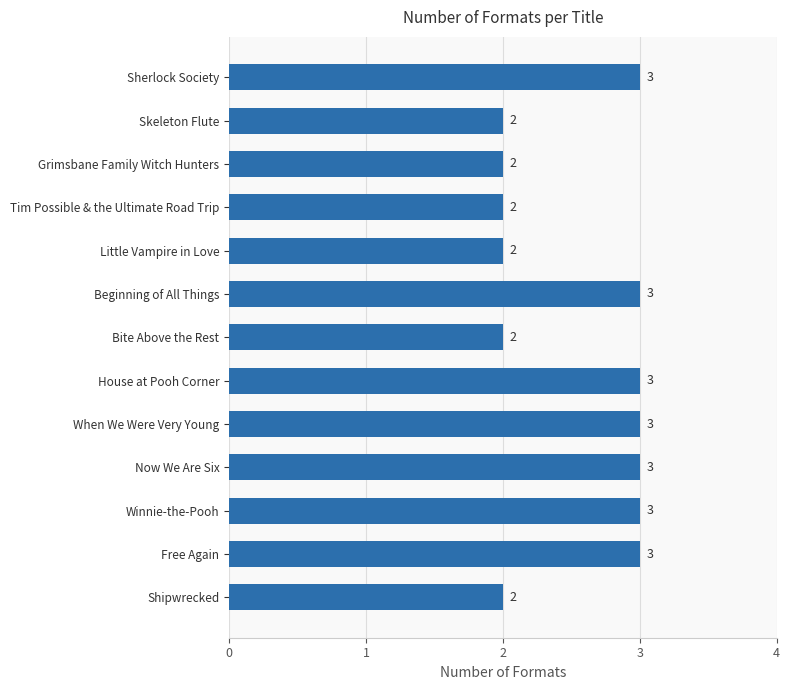

Approximately how many times larger is the value at Beginning of All Things compared to Winnie-the-Pooh?

1.0